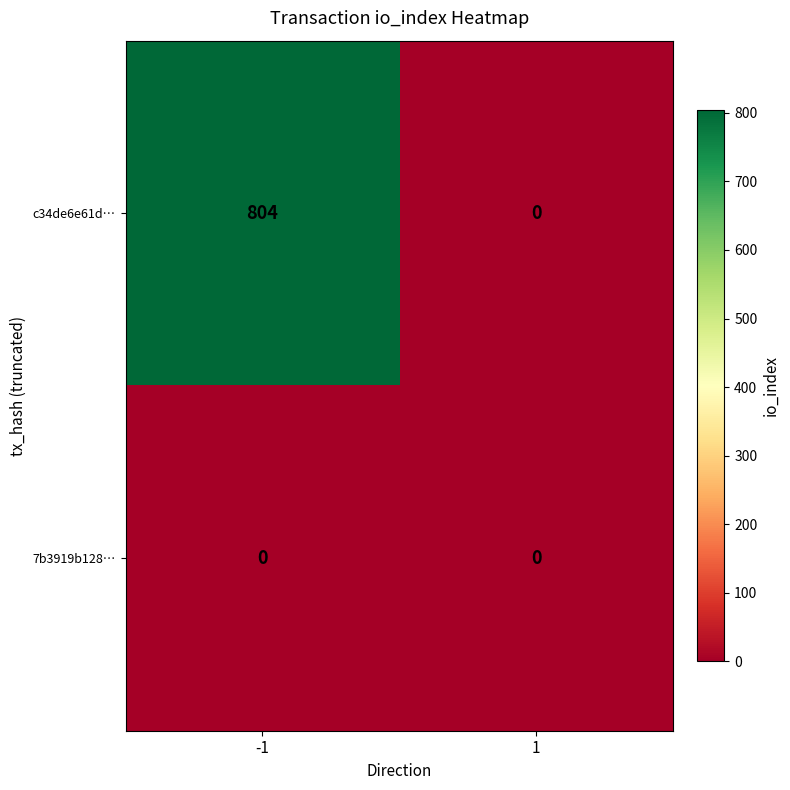

The c34de6e61d… series shows 804 at -1. True or false?

True